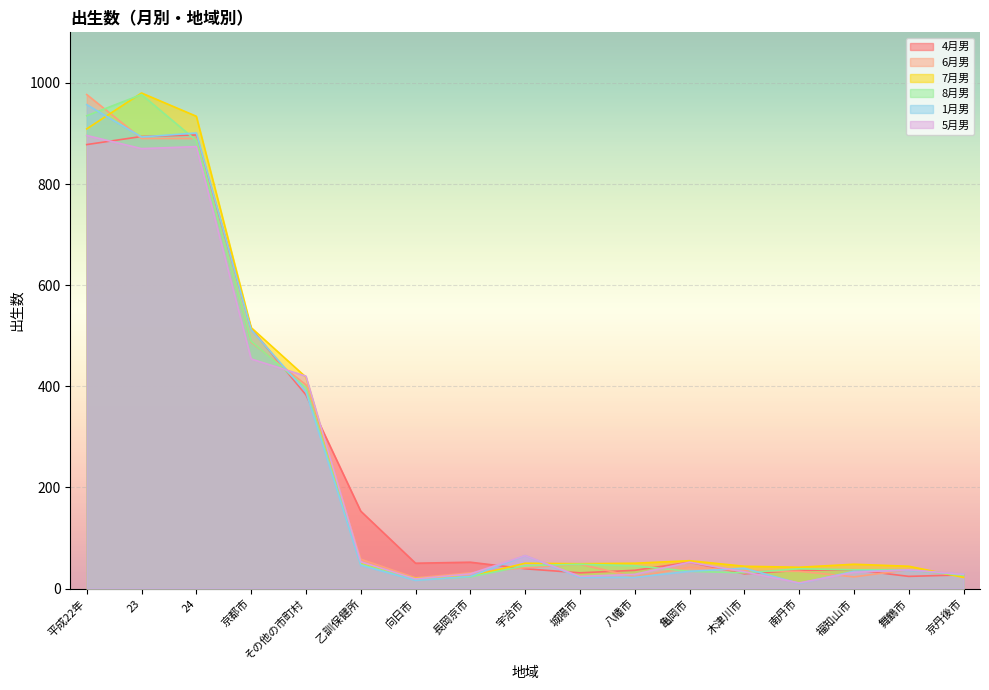

The value of 8月男 at 向日市 is 8. True or false?

False